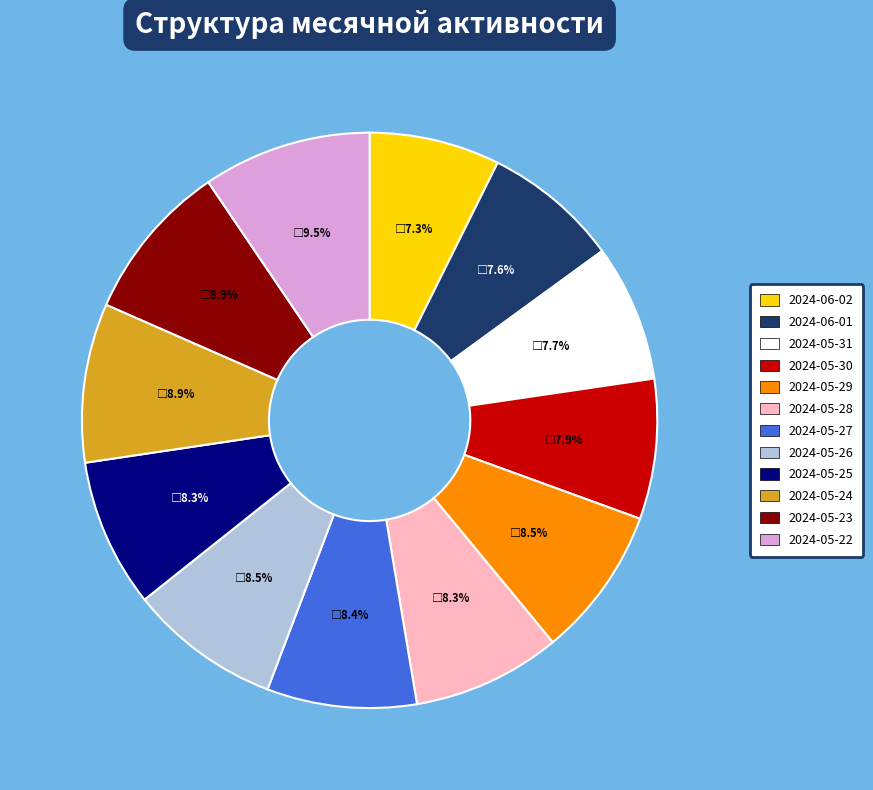

Is it true that 2024-05-28 is 8% of the pie?

True